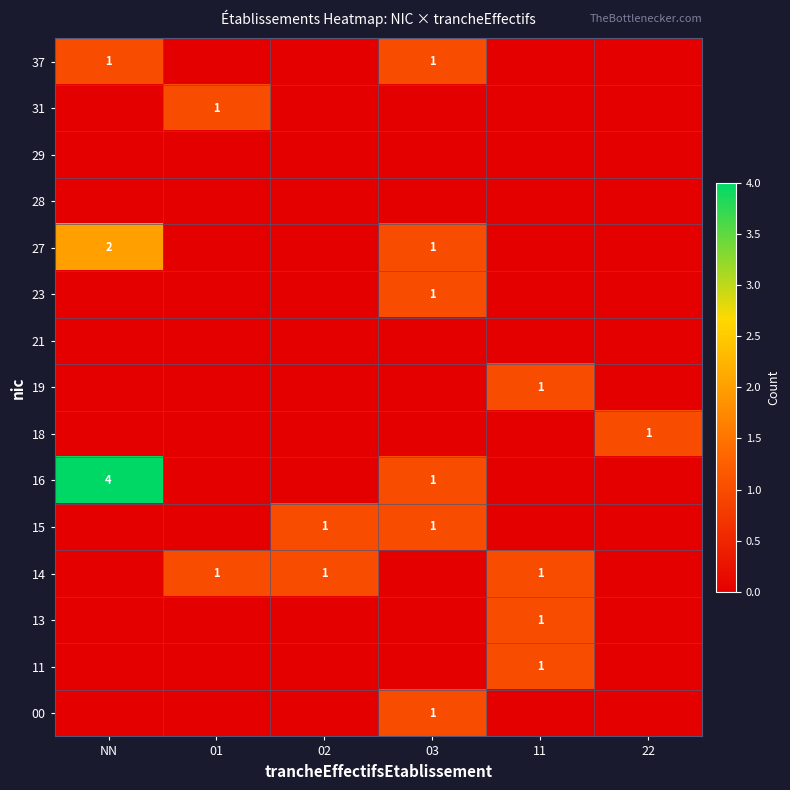

At how many categories does at least one series exceed 0?

6